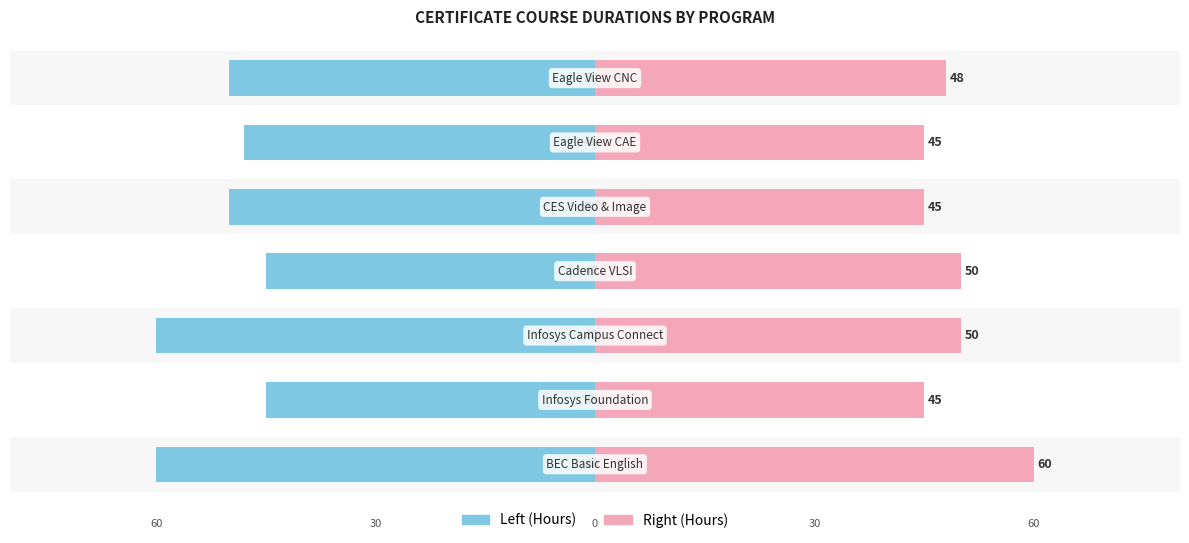

What is the minimum value for Left (Hours)?

-60